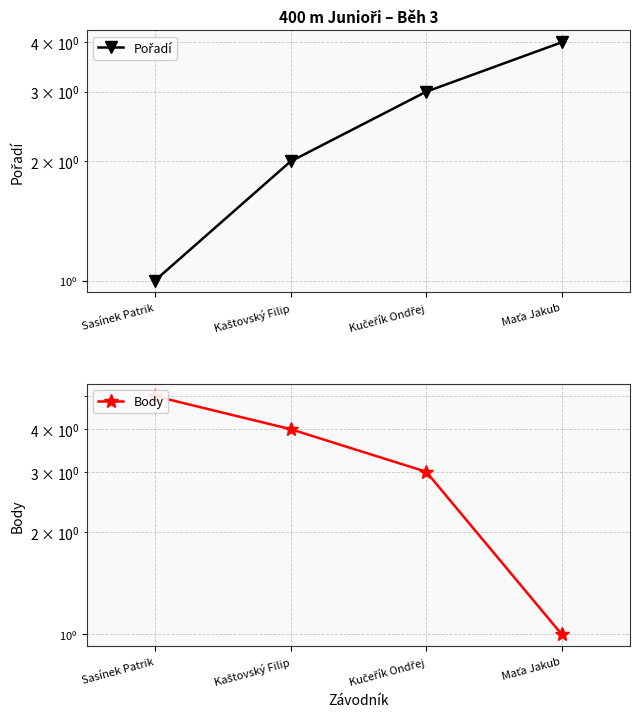

List the series in order of their peak value, lowest first.

Pořadí, Body